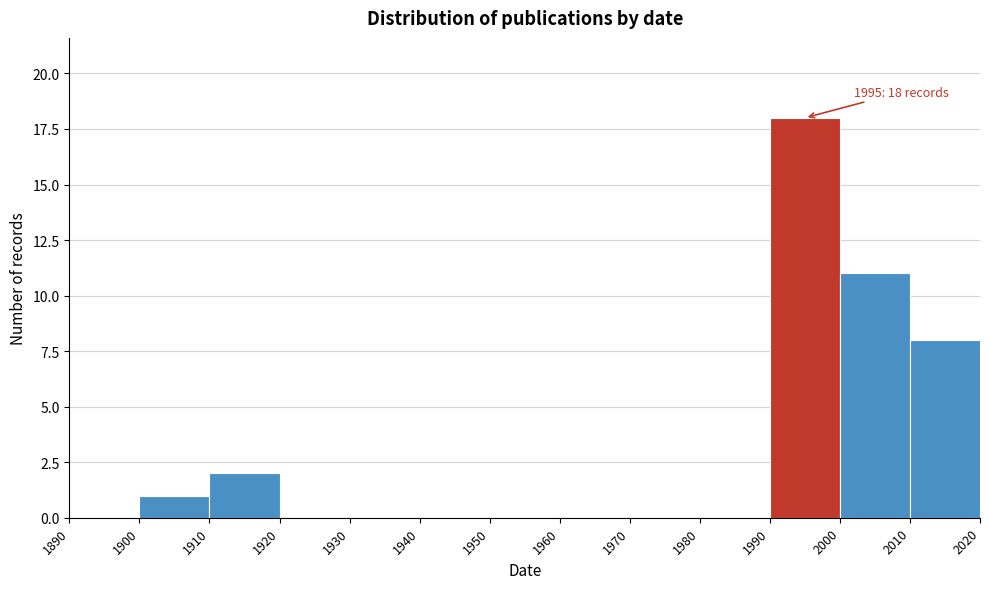

Over which range of the x-axis is the bar tallest?

1990 to 2000